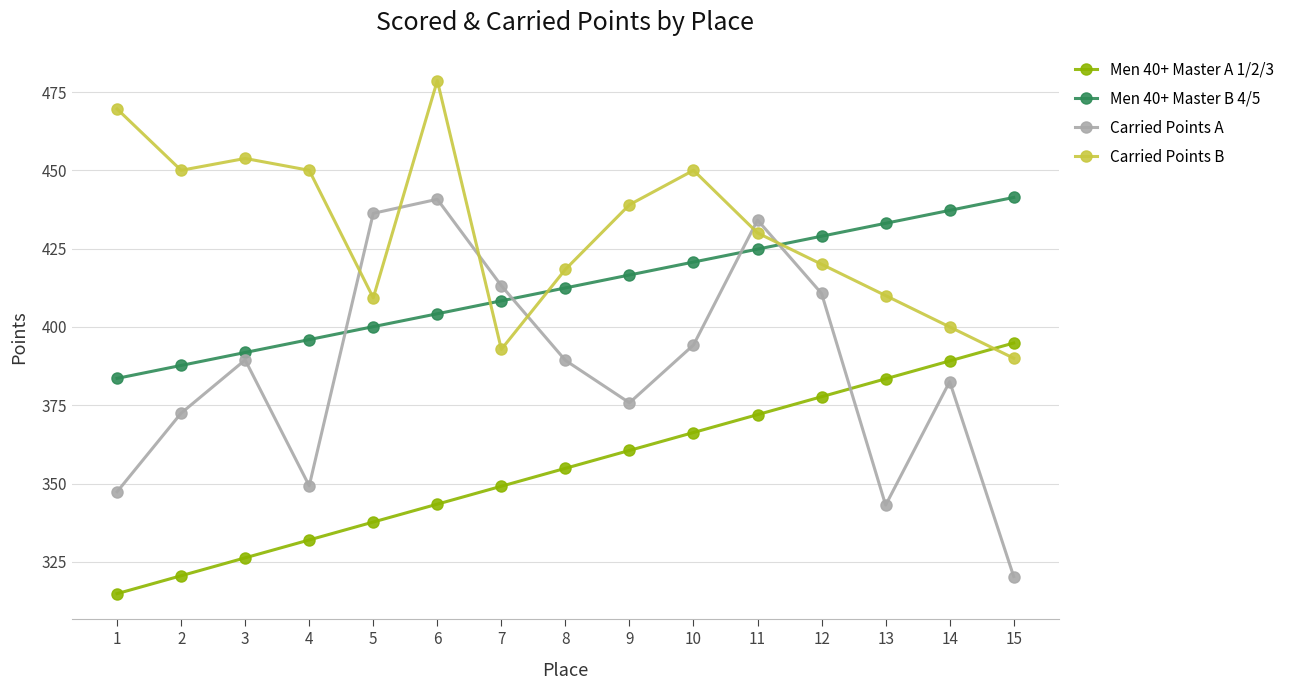

How many values in the Carried Points B series are below 430?

7